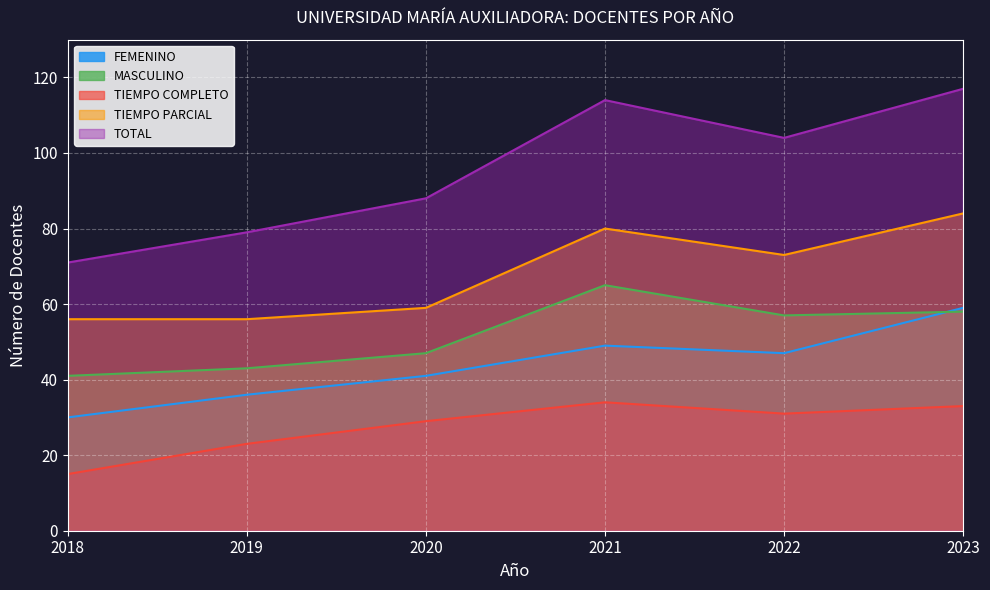

The value of FEMENINO at 2021 is 49. True or false?

True